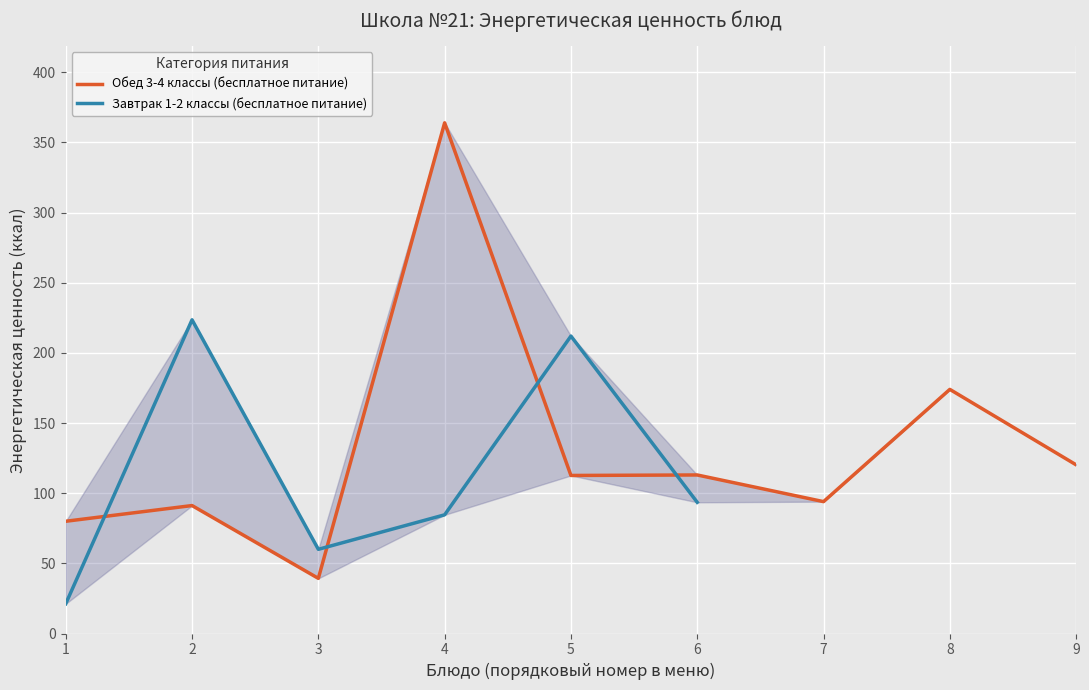

Rank the series at 3 from lowest to highest value.

Обед 3-4 классы (бесплатное питание), Завтрак 1-2 классы (бесплатное питание)